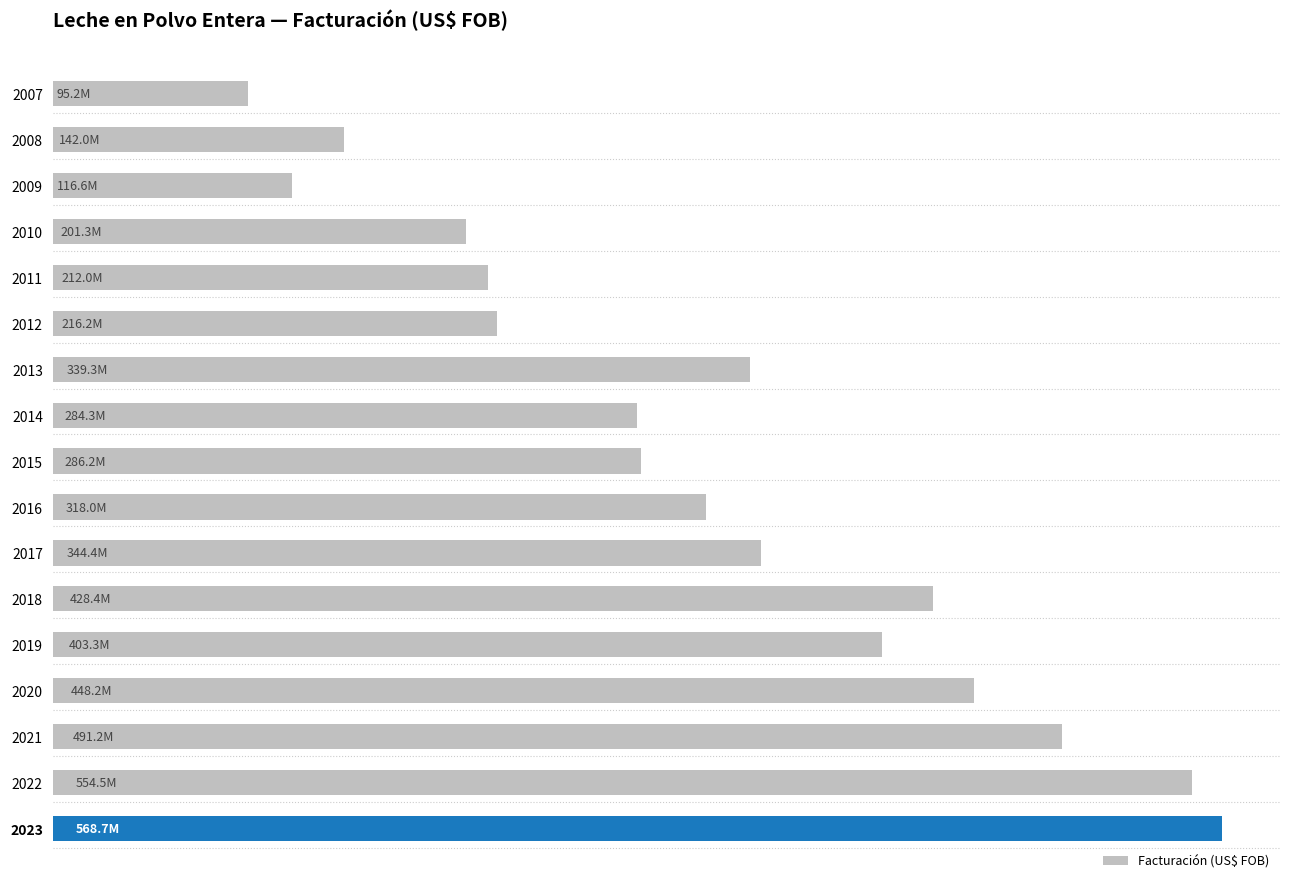

Does the chart contain any negative values?

No